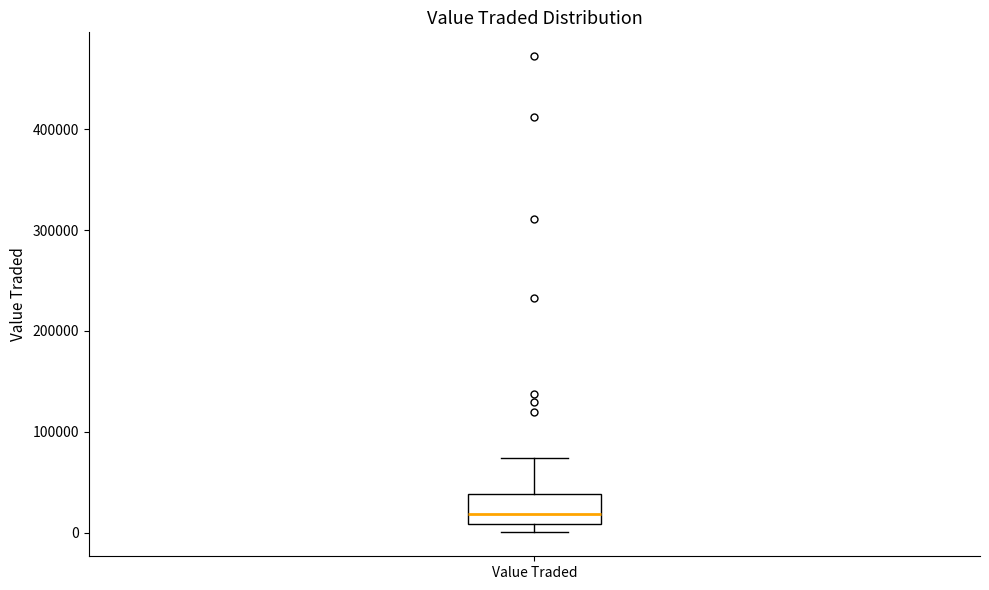

Read this box plot against the y-axis: the position of the median line, the range covered by the box, and the ends of both whiskers. The values are not printed on the chart, so give them approximately, as read against the axis.

median 20000, box 10000 to 40000, whiskers 0 to 70000